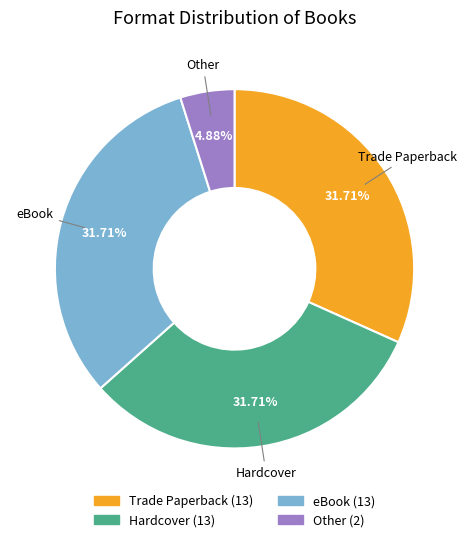

Is there a majority slice in this chart?

No